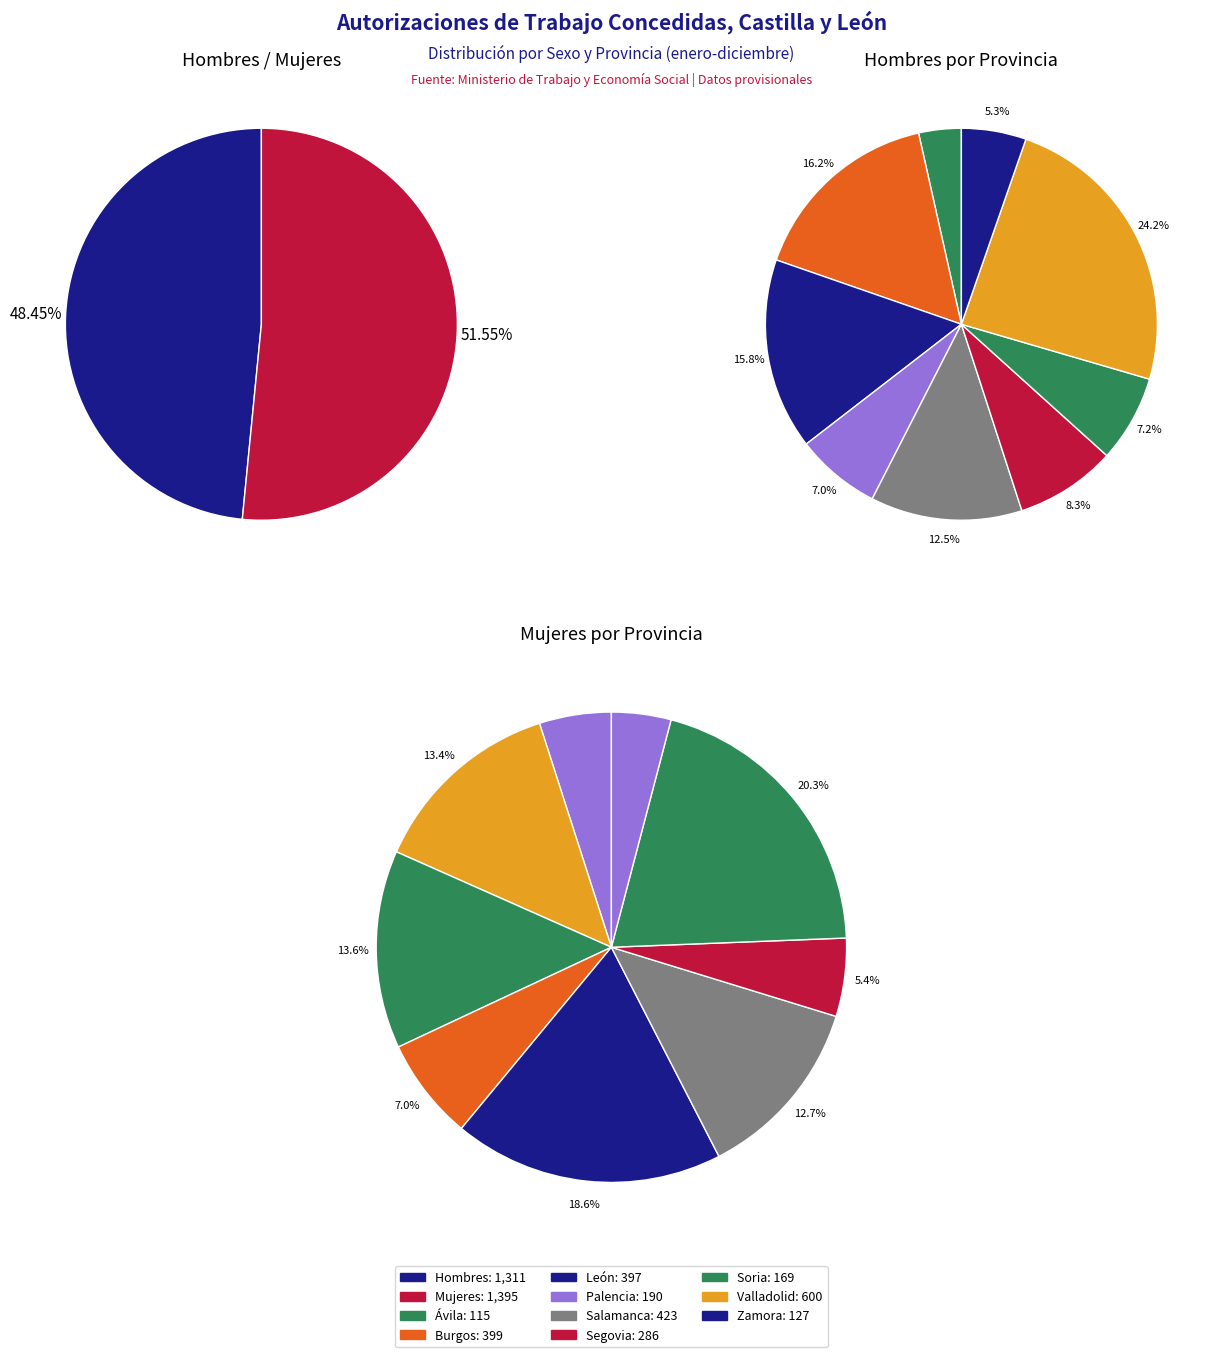

True or false: Valladolid accounts for 10% of the total.

False